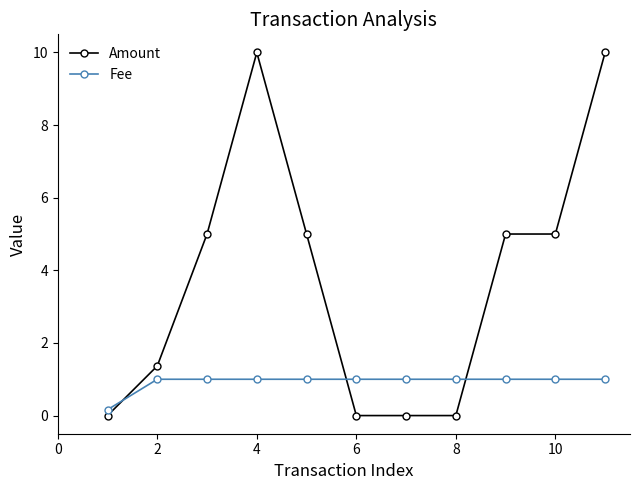

How many data points does each series have?

11